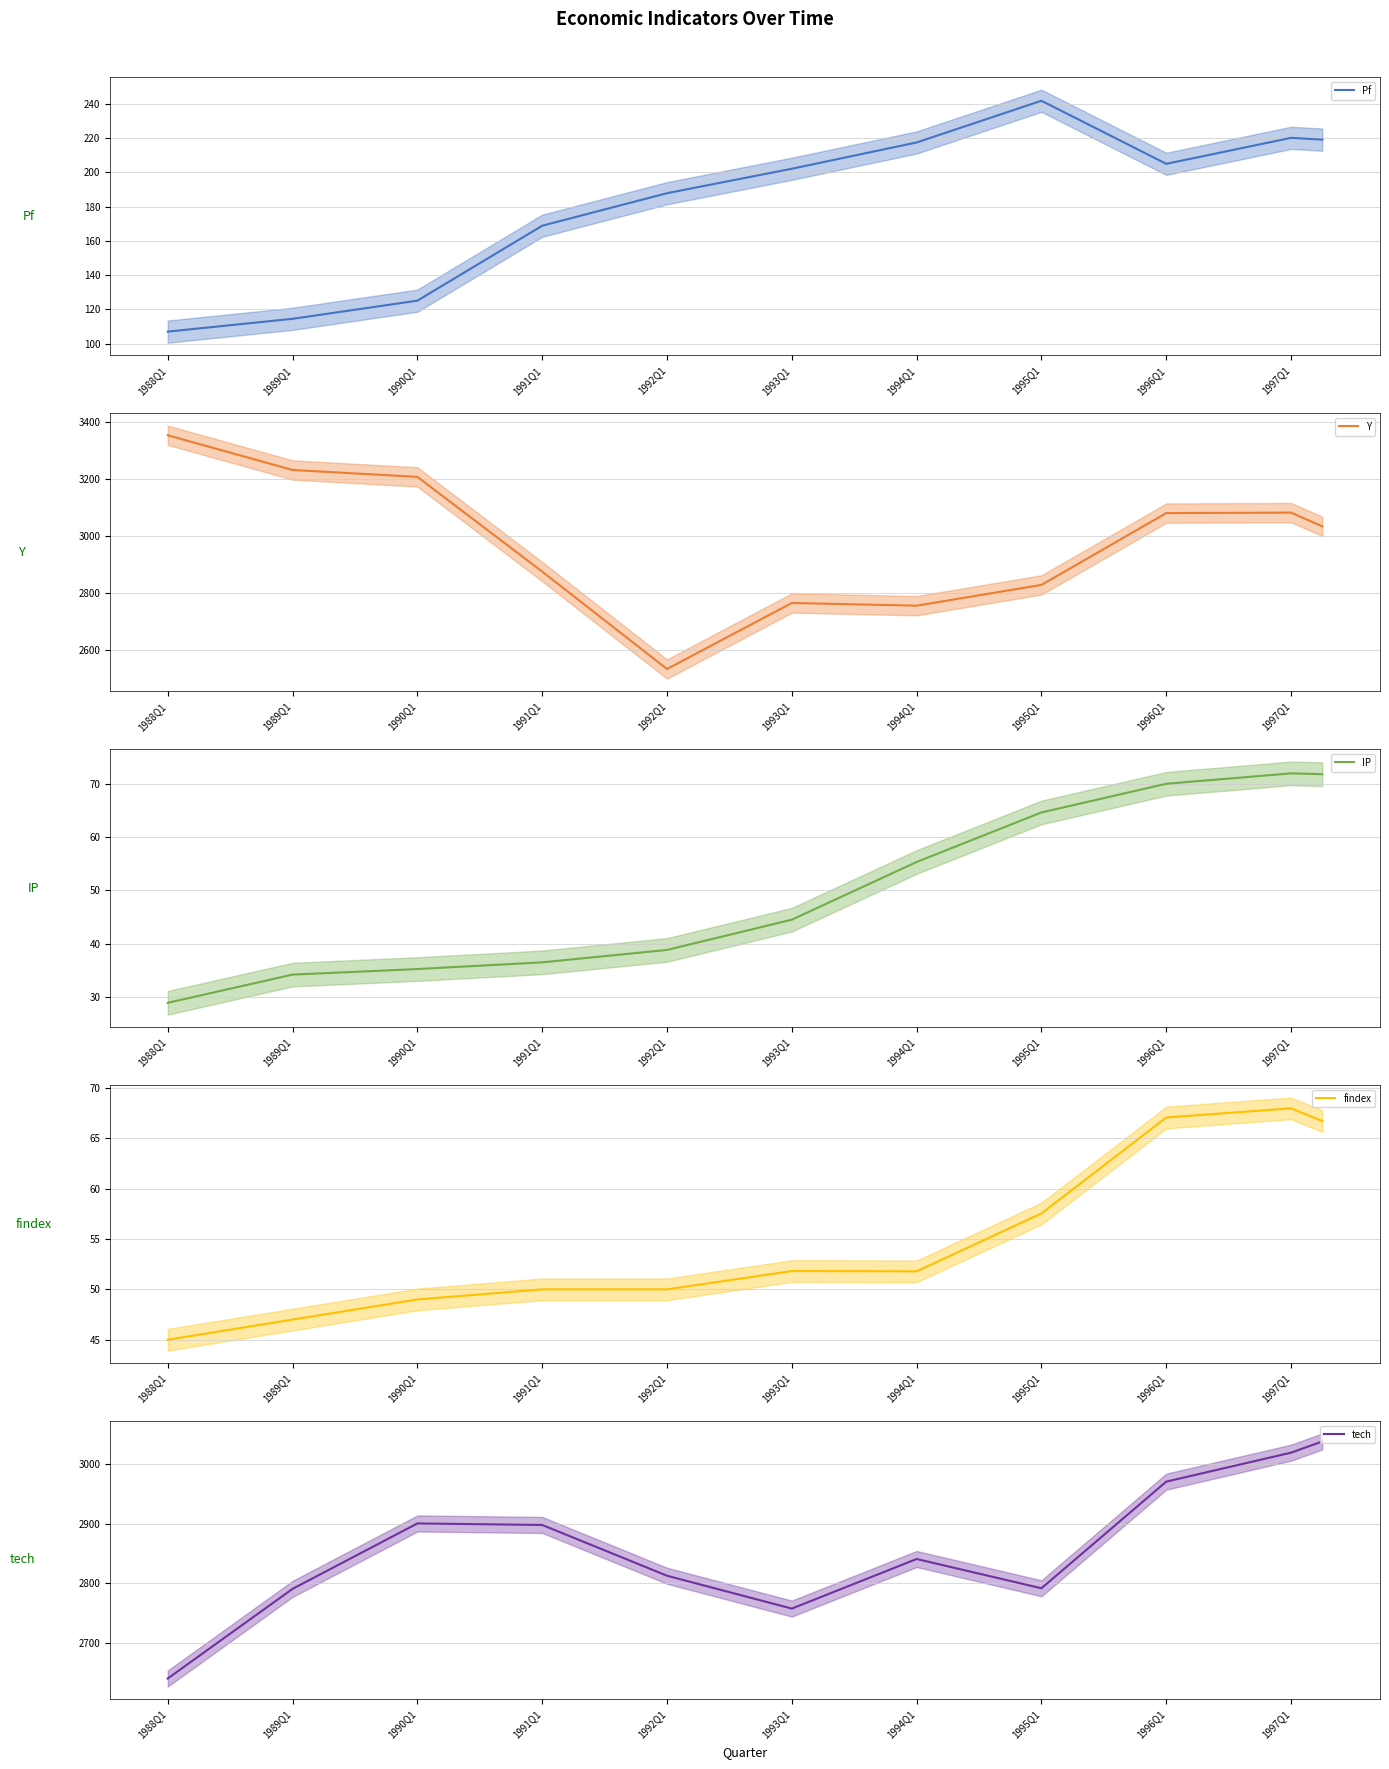

Reading right to left, what are all the values shown in this chart?

Pf: 219.1	220.2	216.4	212.6	208.8	205.0	214.2	223.4	232.6	241.8	235.7	229.7	223.6	217.5	213.6	209.8	206.0	202.1	198.5	195.0	191.4	187.8	183.1	178.3	173.6	168.8	157.9	147.0	136.0	125.1	122.4	119.8	117.1	114.5	112.6	110.7	108.9	107.0
Y: 3033.5	3081.7	3081.3	3080.9	3080.4	3080.0	3017.0	2953.9	2890.9	2827.8	2809.6	2791.3	2773.1	2754.9	2757.2	2759.6	2762.0	2764.4	2706.4	2648.4	2590.4	2532.4	2618.0	2703.5	2789.0	2874.6	2957.7	3040.9	3124.0	3207.2	3213.2	3219.3	3225.4	3231.4	3261.9	3292.4	3322.9	3353.3
IP: 71.7	71.9	71.4	70.9	70.4	70.0	68.6	67.3	65.9	64.6	62.3	59.9	57.6	55.3	52.6	49.9	47.2	44.5	43.1	41.7	40.2	38.8	38.2	37.7	37.1	36.5	36.2	35.9	35.6	35.2	35.0	34.7	34.5	34.2	32.9	31.6	30.2	28.9
findex: 66.7	68.0	67.8	67.5	67.3	67.1	64.7	62.3	59.9	57.5	56.1	54.7	53.2	51.8	51.8	51.8	51.8	51.8	51.4	50.9	50.5	50.0	50.0	50.0	50.0	50.0	49.8	49.5	49.2	49.0	48.5	48.0	47.5	47.0	46.5	46.0	45.5	45.0
tech: 3037.8	3019.0	3006.9	2994.8	2982.6	2970.5	2925.9	2881.2	2836.6	2792.0	2804.2	2816.5	2828.8	2841.0	2820.2	2799.5	2778.8	2758.0	2771.8	2785.5	2799.2	2813.0	2834.2	2855.5	2876.8	2898.0	2898.6	2899.2	2899.9	2900.5	2873.1	2845.8	2818.4	2791.0	2753.5	2716.0	2678.5	2641.0